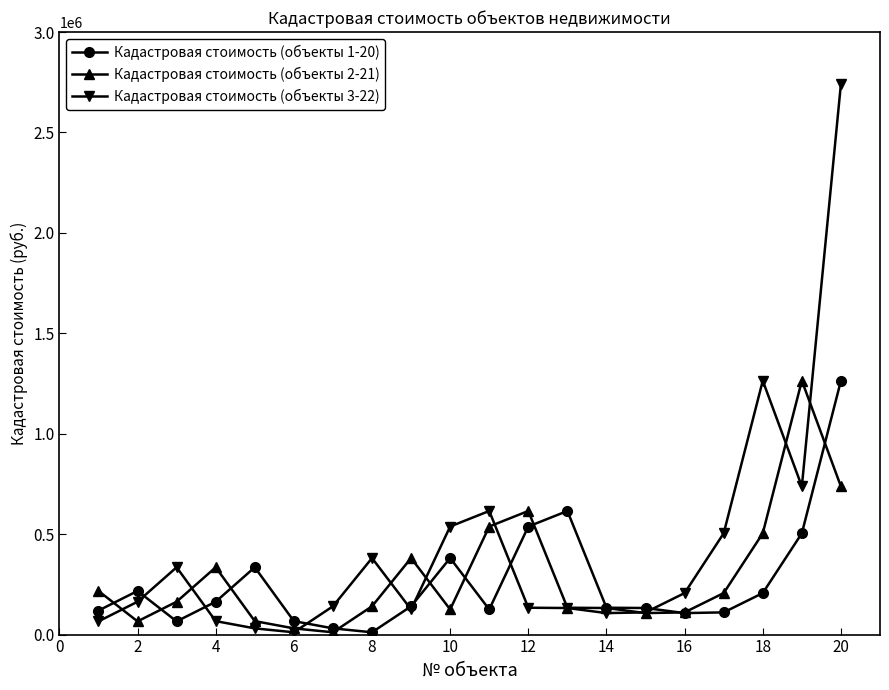

True or false: Кадастровая стоимость (объекты 2-21) has more than 2 interior local peaks.

True